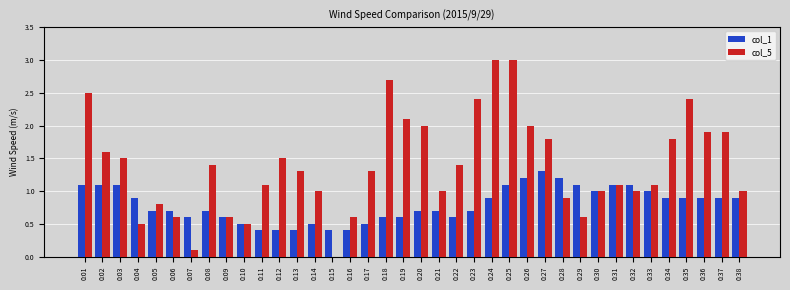

Between 0:11 and 0:12, which series saw the biggest shift?

col_5